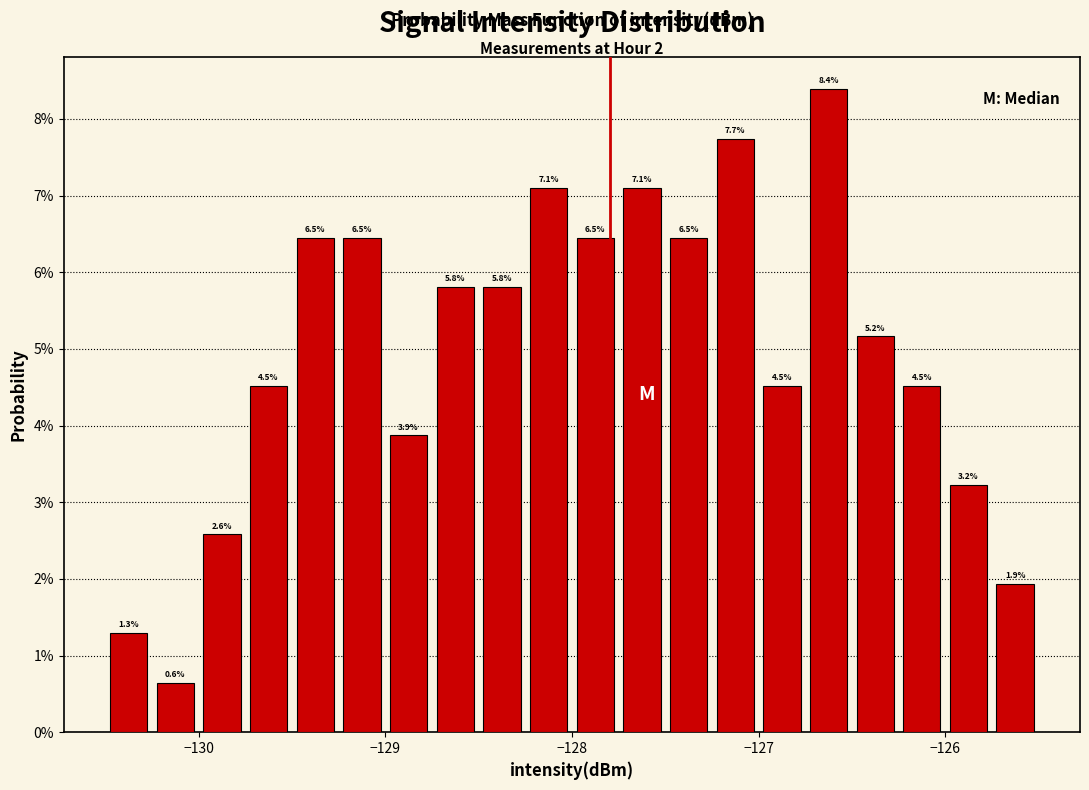

Around what value on the x-axis is the tallest bar? Give the approximate position of its centre, as read against the axis.

-126.6